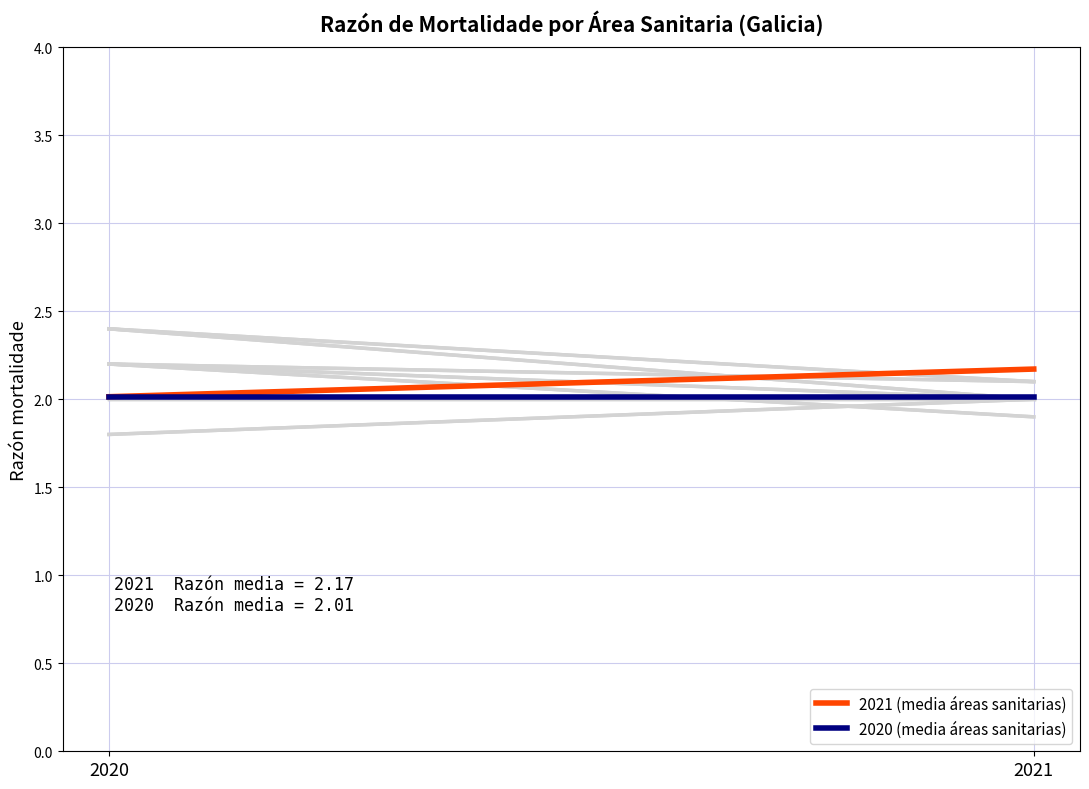

List the series in order of their peak value, highest first.

2021 (media áreas sanitarias), 2020 (media áreas sanitarias)